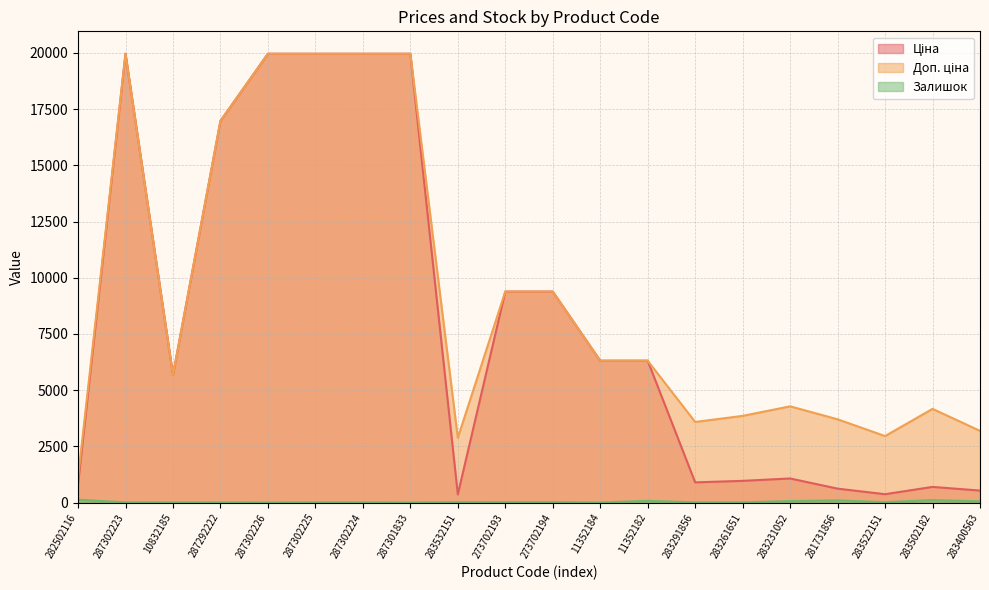

Between 10832185 and 281731856, which series saw the biggest shift?

Ціна